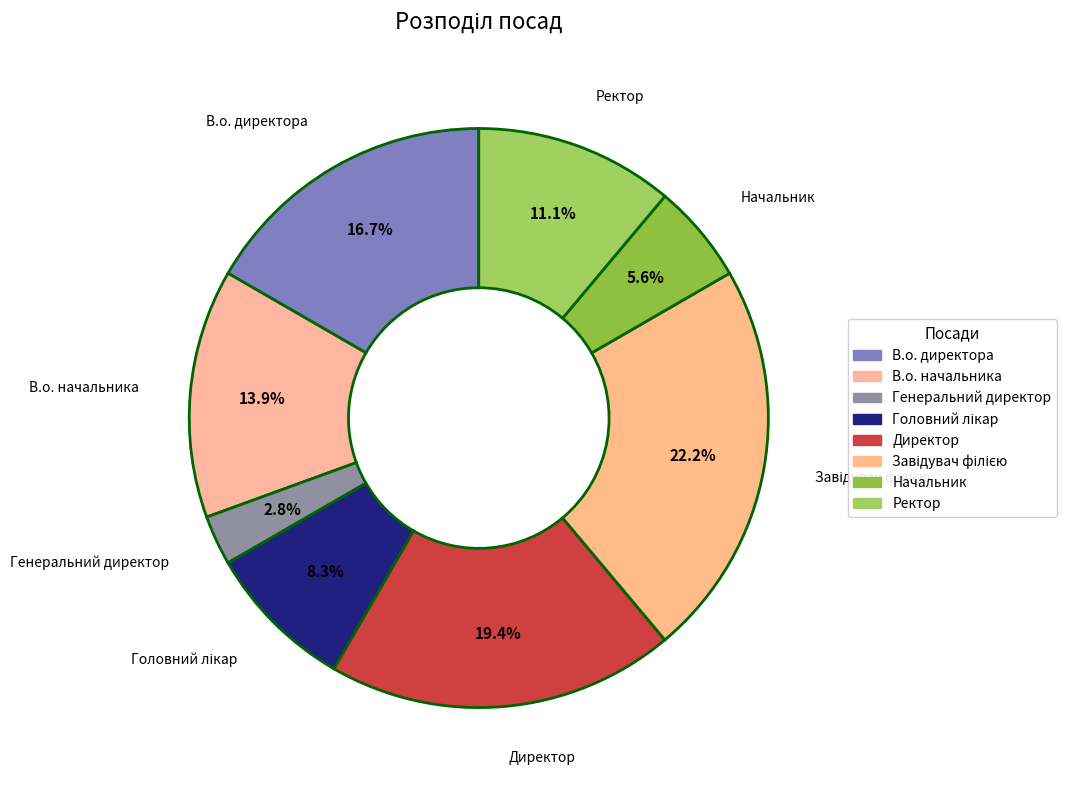

How many segments does this pie chart have?

8